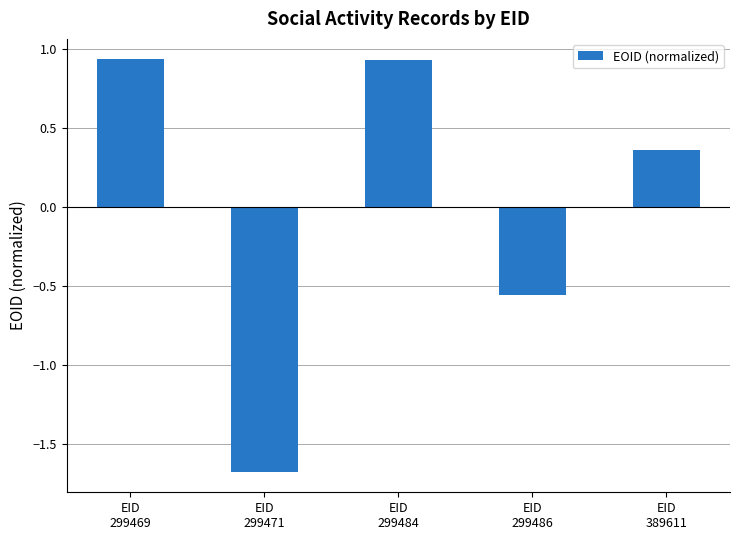

What is the difference between the maximum and minimum values?

2.6